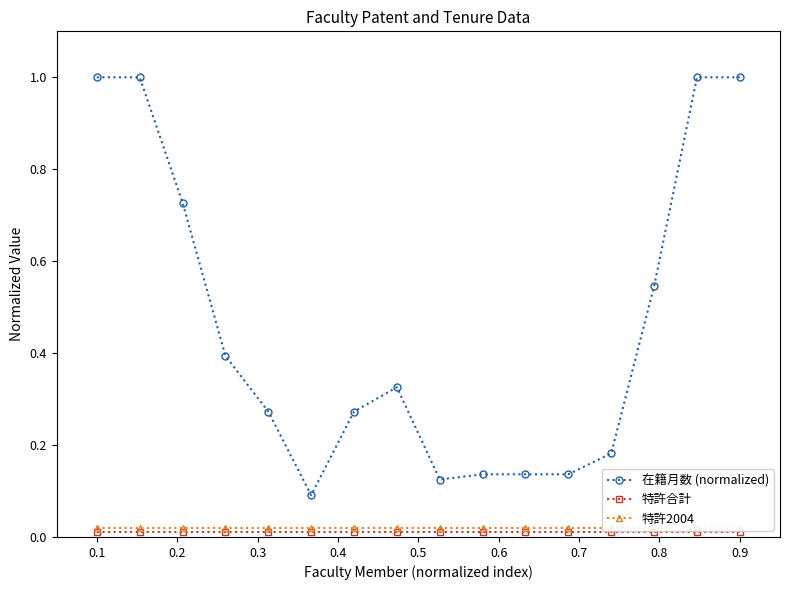

What is the sum of all 特許合計 values?

0.2